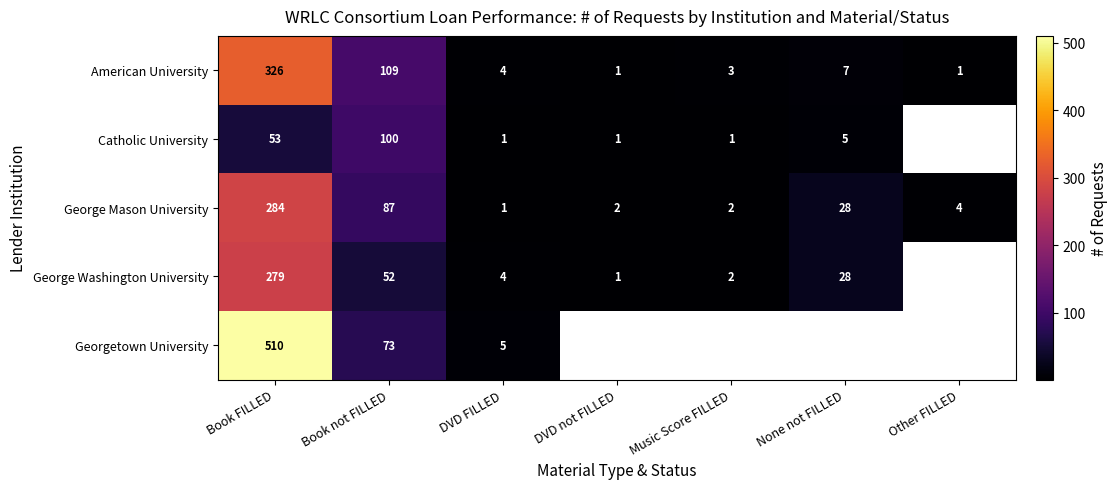

True or false: American University has a value of 1.7 at Other FILLED.

False